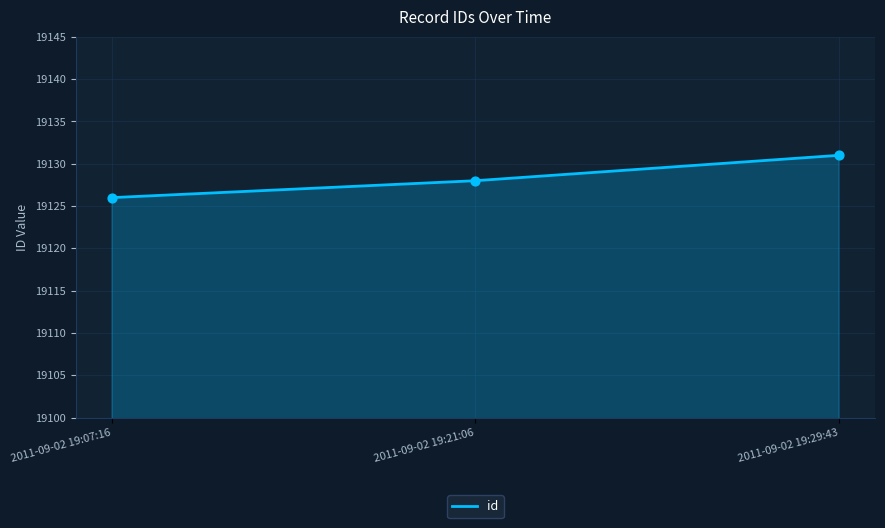

What is the change in value from 2011-09-02 19:21:06 to 2011-09-02 19:29:43?

+3